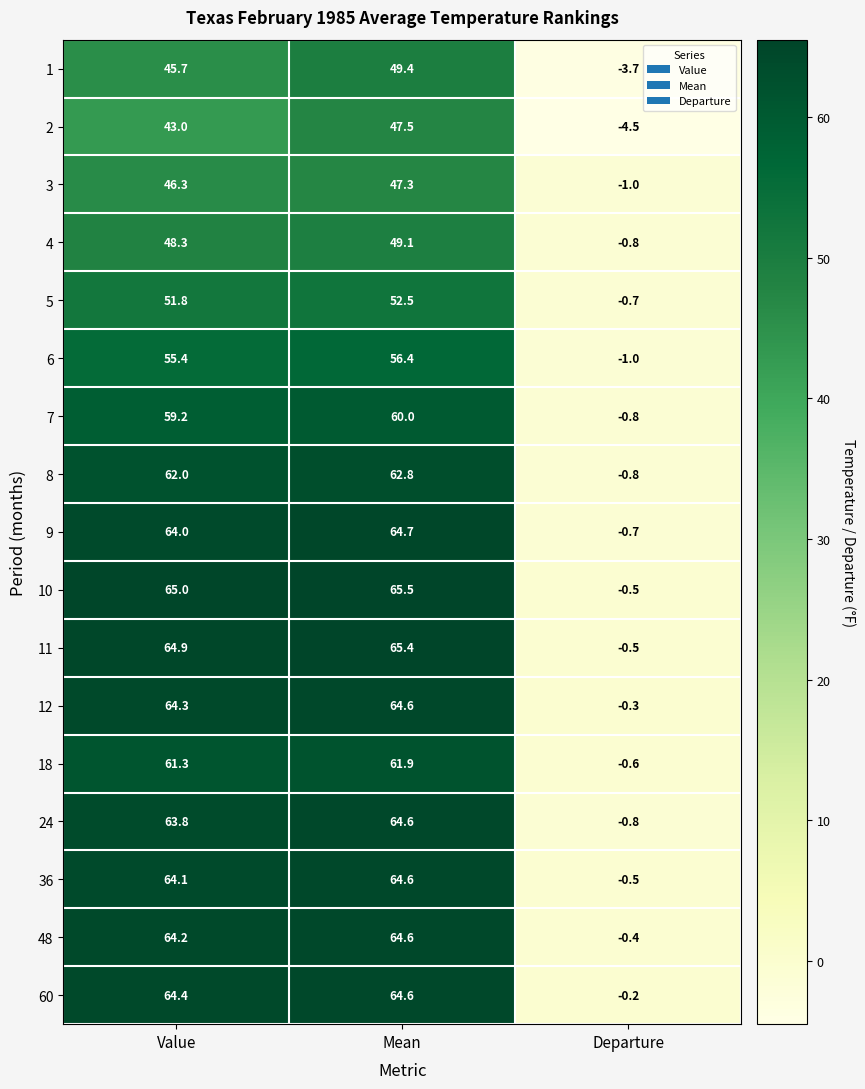

What is the average value of the 8 series?

41.3